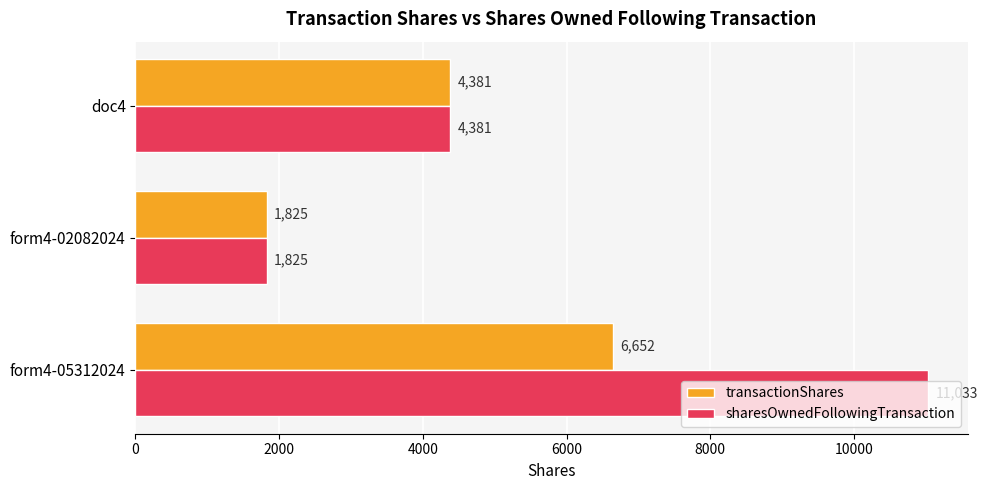

What is the minimum value for sharesOwnedFollowingTransaction?

1825